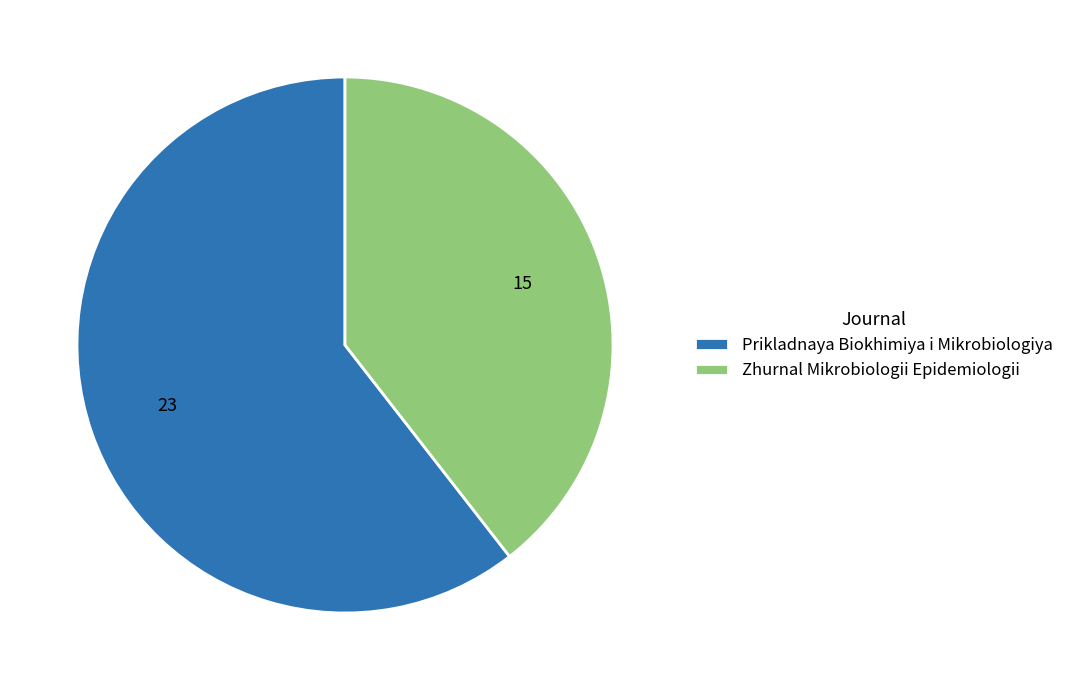

What is the largest slice in the pie chart?

Prikladnaya Biokhimiya i Mikrobiologiya